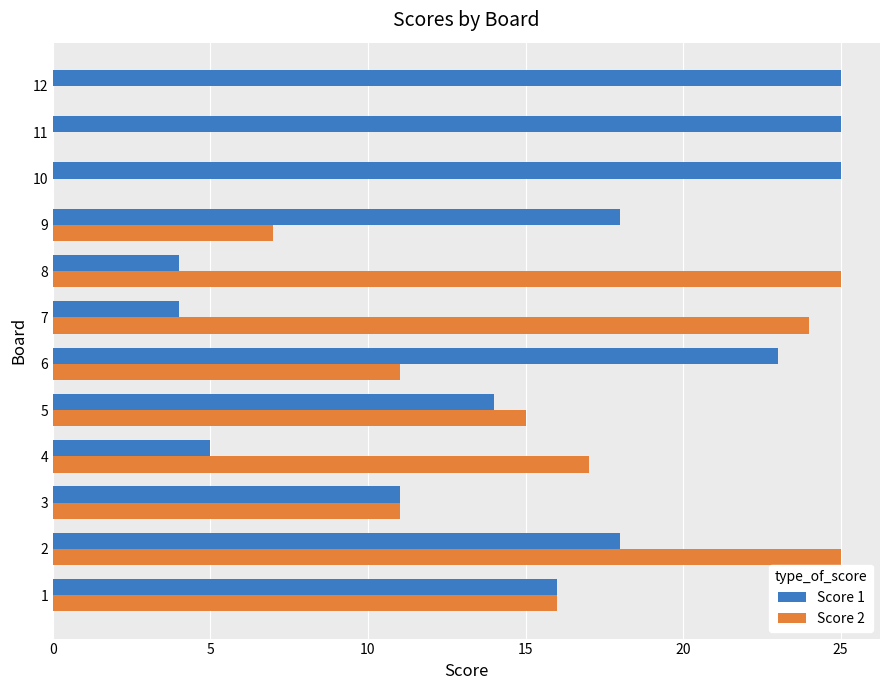

What is the sum of all Score 2 values?

151